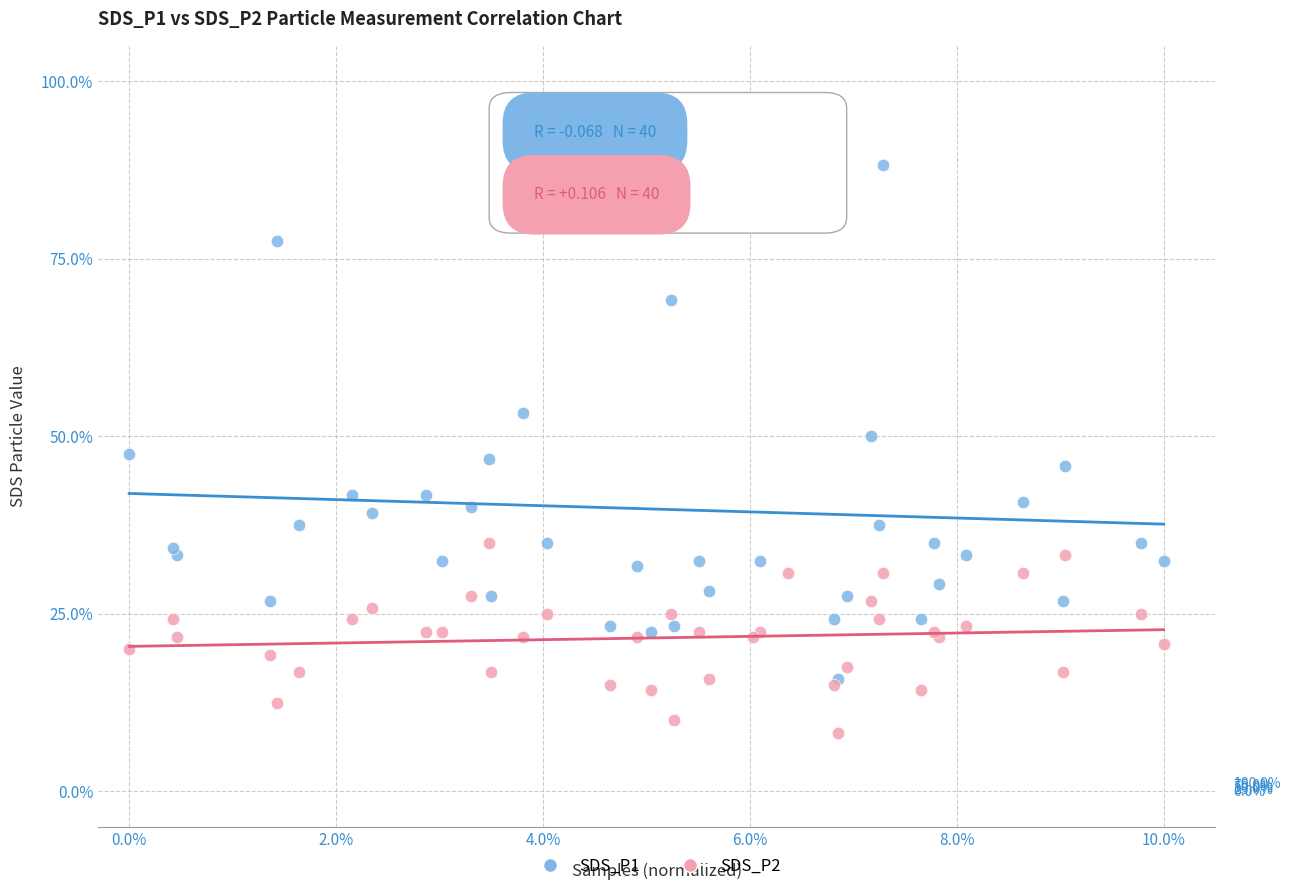

What are all the series names shown in the legend?

SDS_P1, SDS_P2